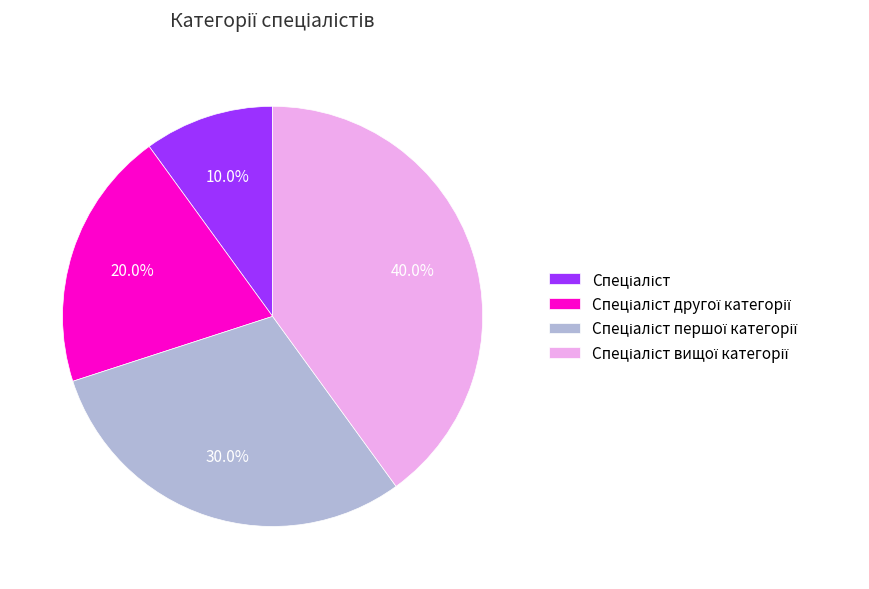

Does any single category account for the majority?

No